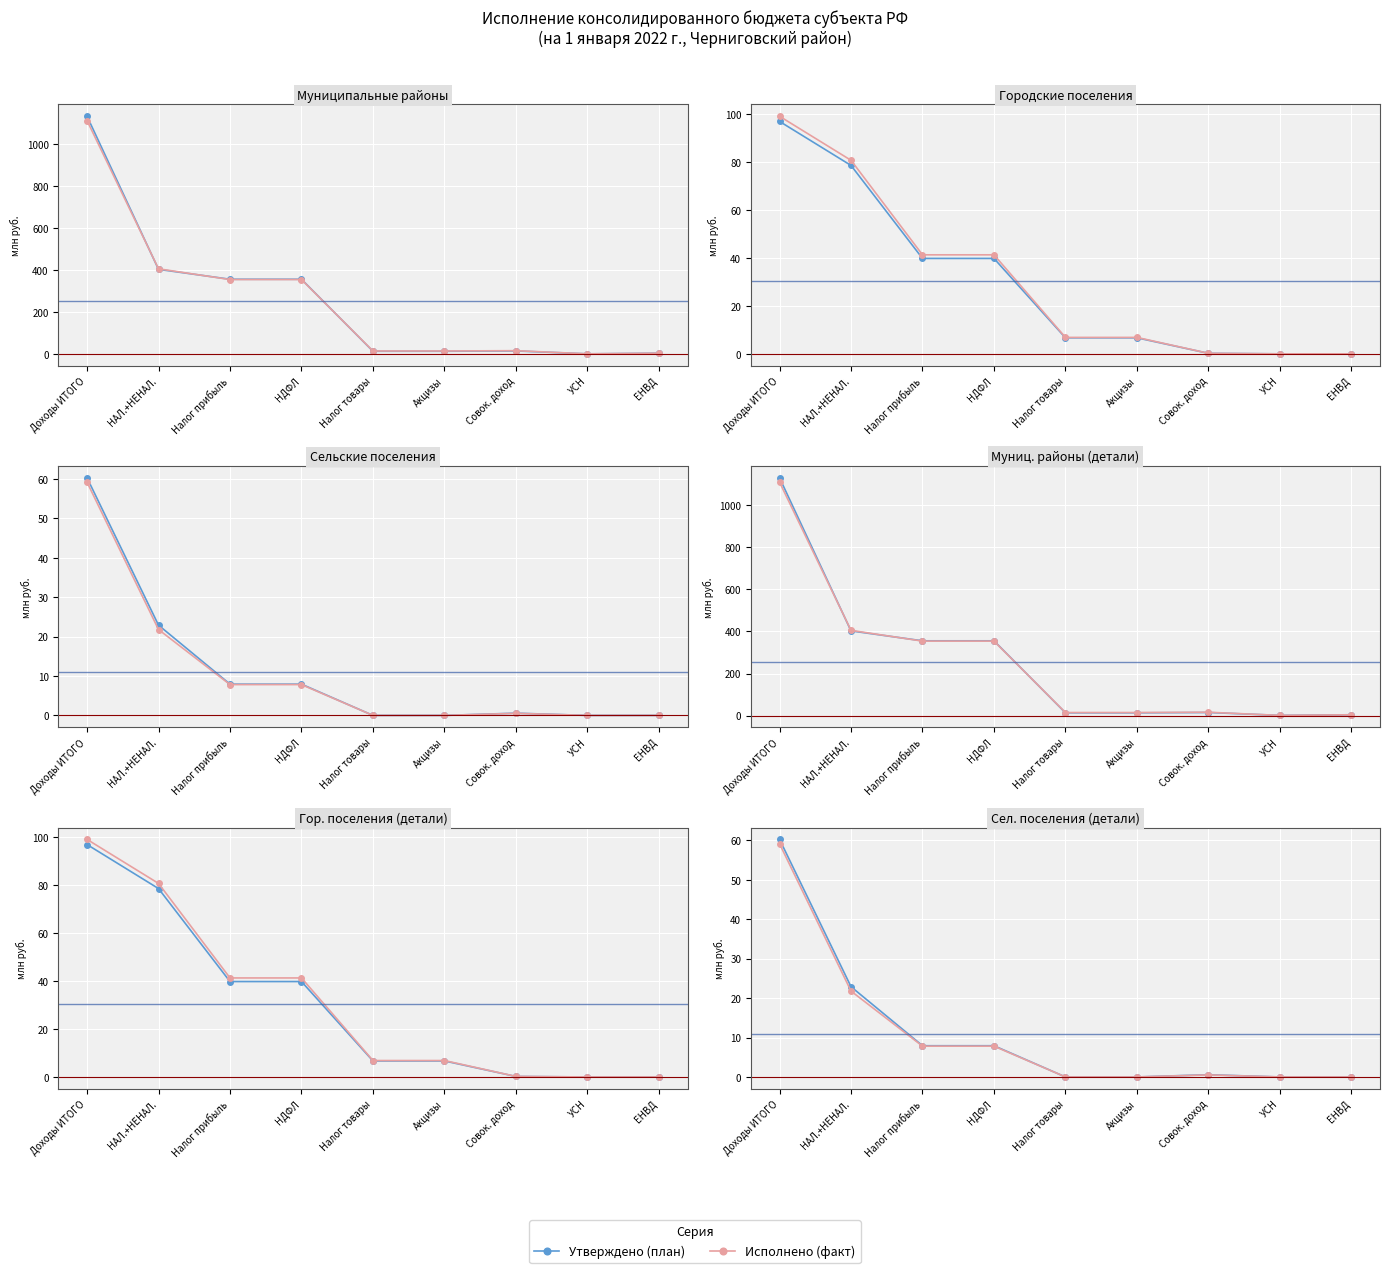

What are all the series names shown in the legend?

Утверждено (план), Исполнено (факт)